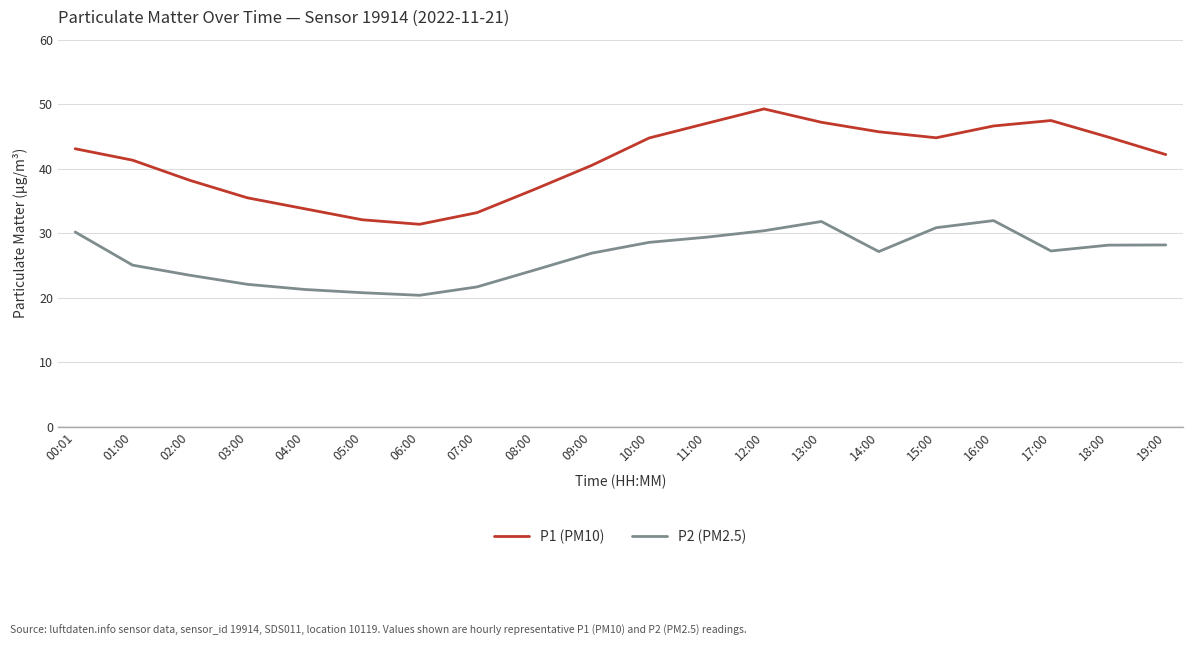

What position from the right is 00:01?

20